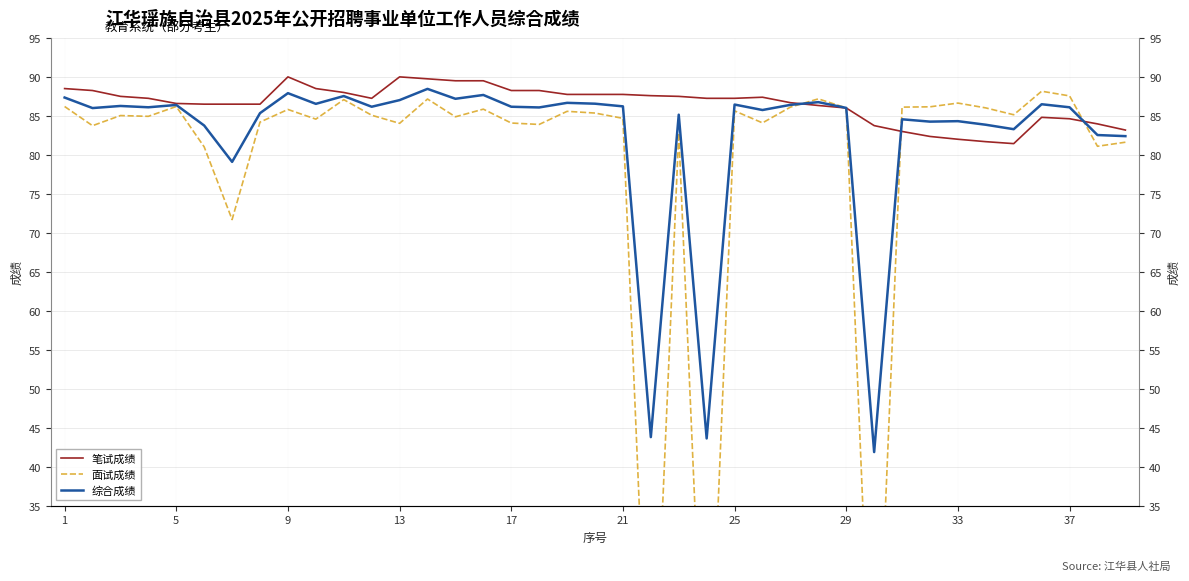

At how many categories does at least one series exceed 0?

39